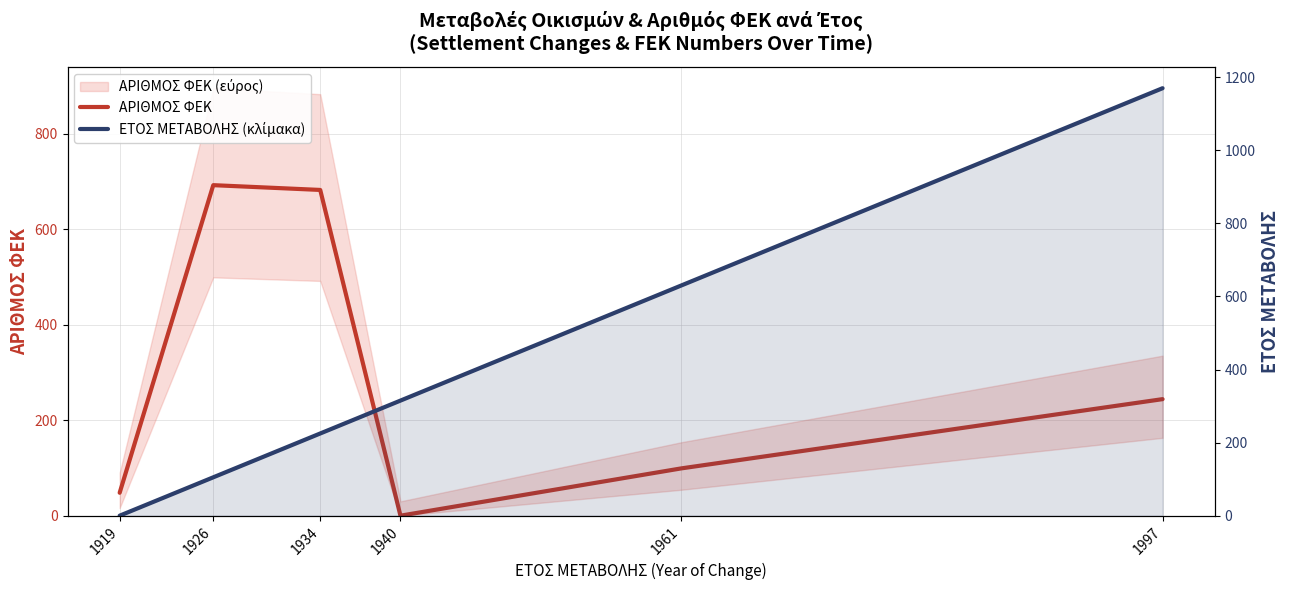

Between 1934 and 1997, which is larger?

1934